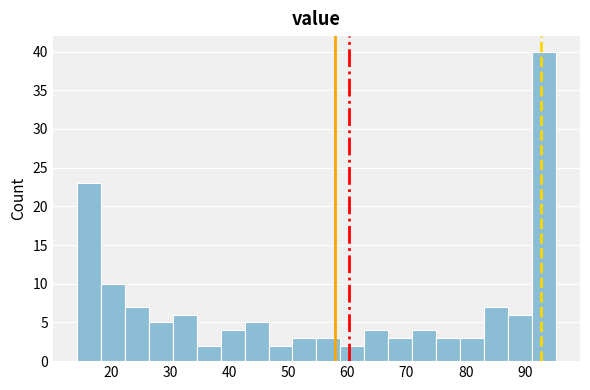

What is the height of the bar covering 59 to 63 on the x-axis? Neither the bar edges nor the heights are printed on the chart, so give them approximately, as read against the axes.

2